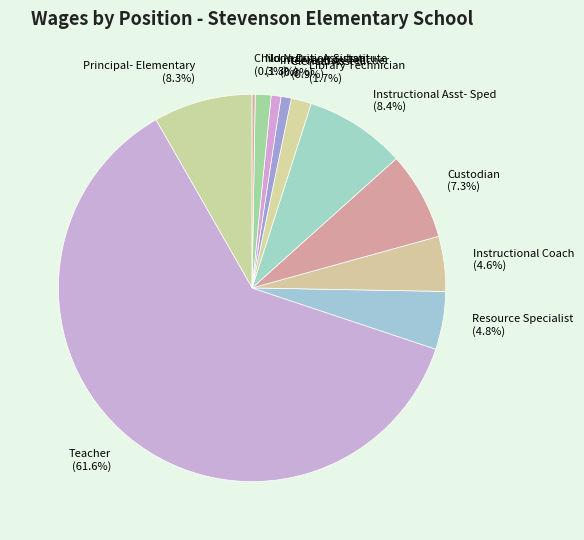

To the nearest percent, what percentage of the pie is Library Technician?

2%